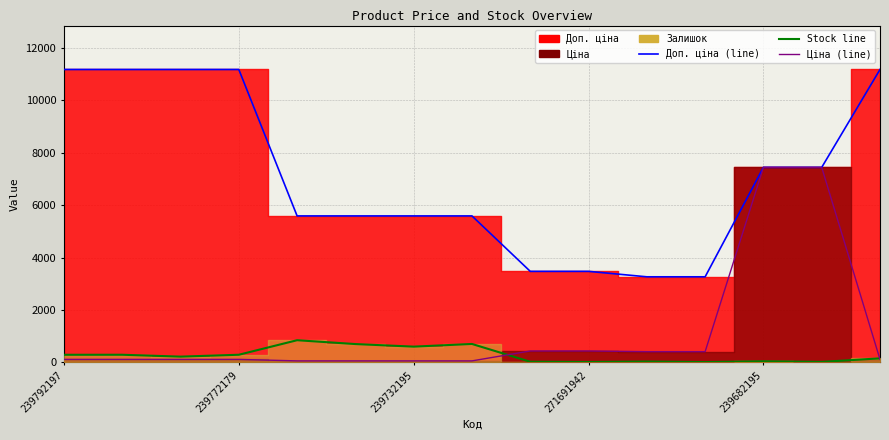

The Доп. ціна (line) series shows 11182.0 at 239792197. True or false?

True